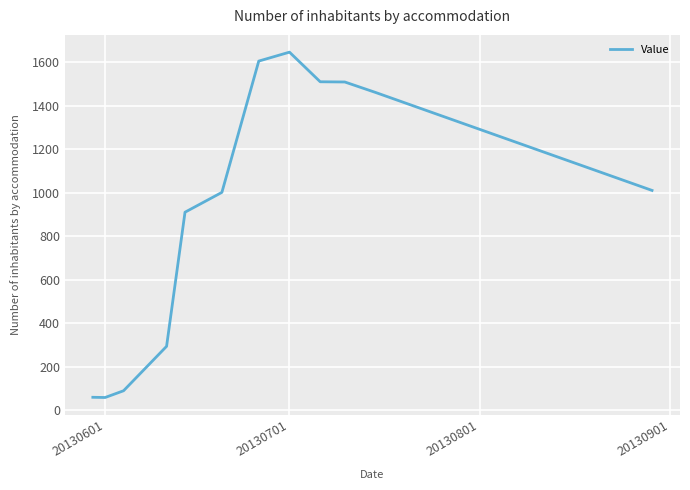

What is the greatest value displayed?

1645